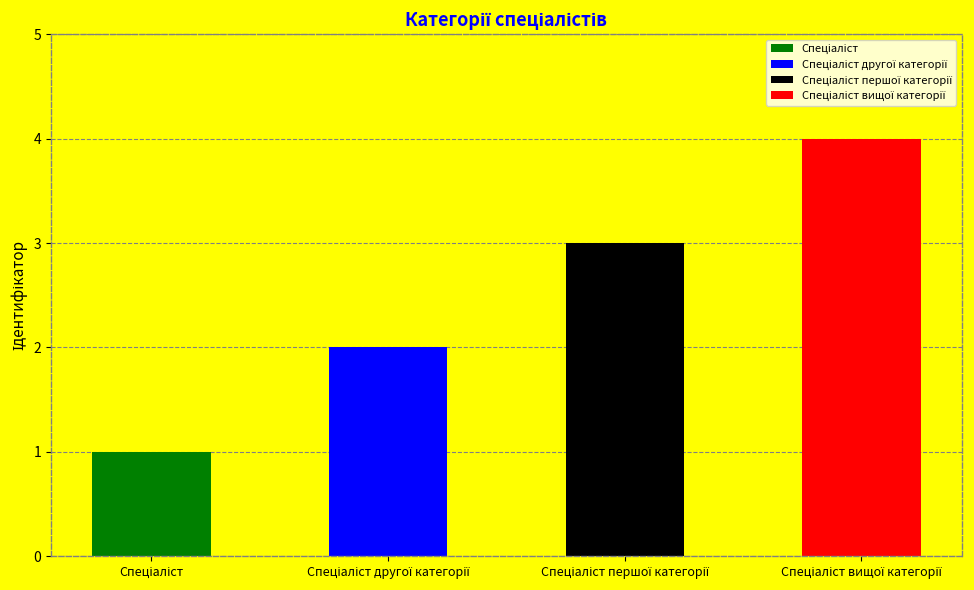

How many values are below 3?

2